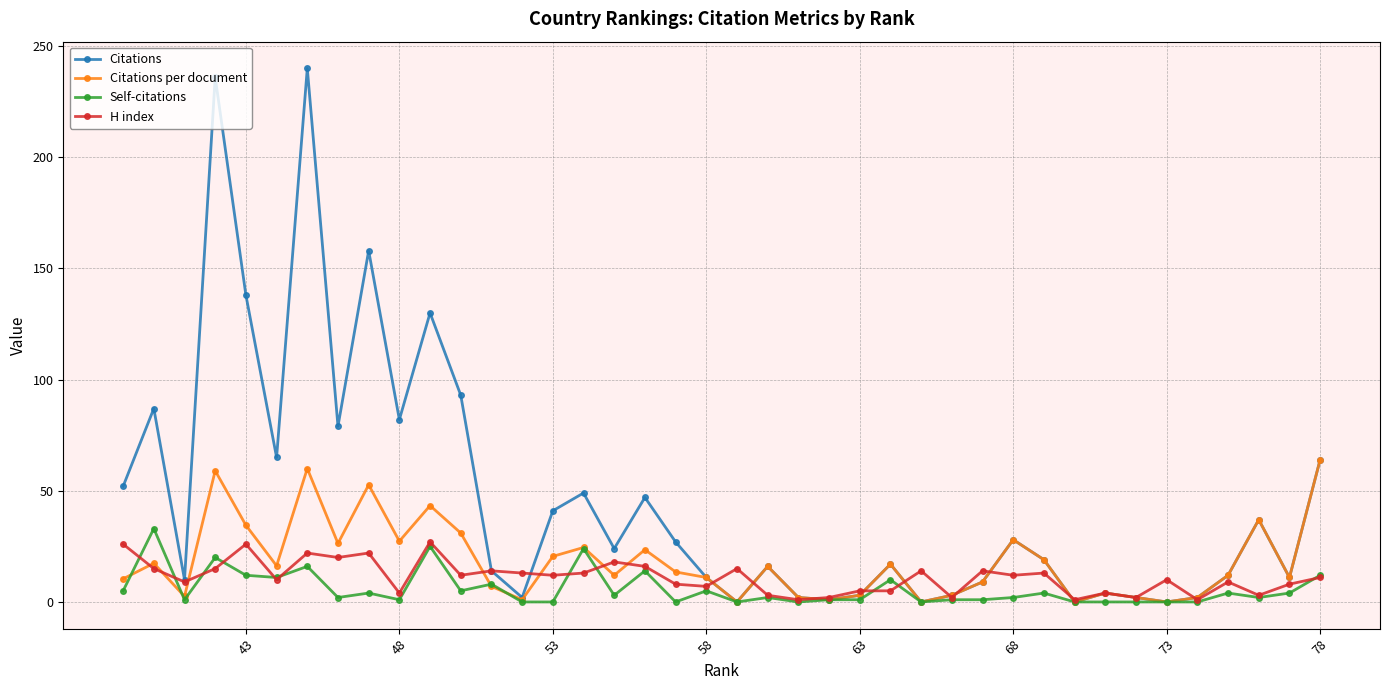

How many interior local peaks does the Citations per document series have?

12